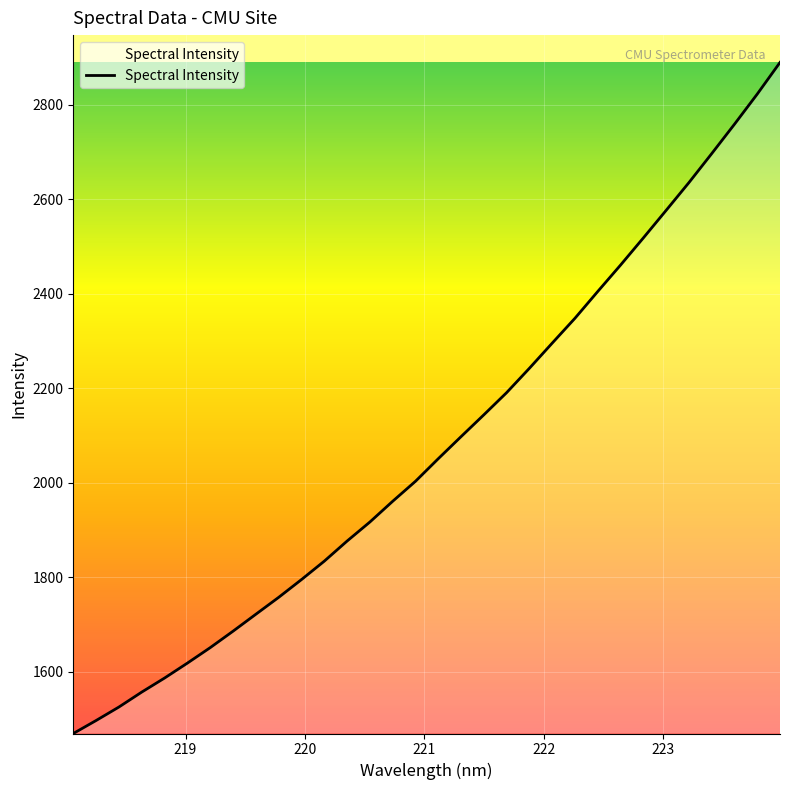

What is the smallest value displayed?

1469.7